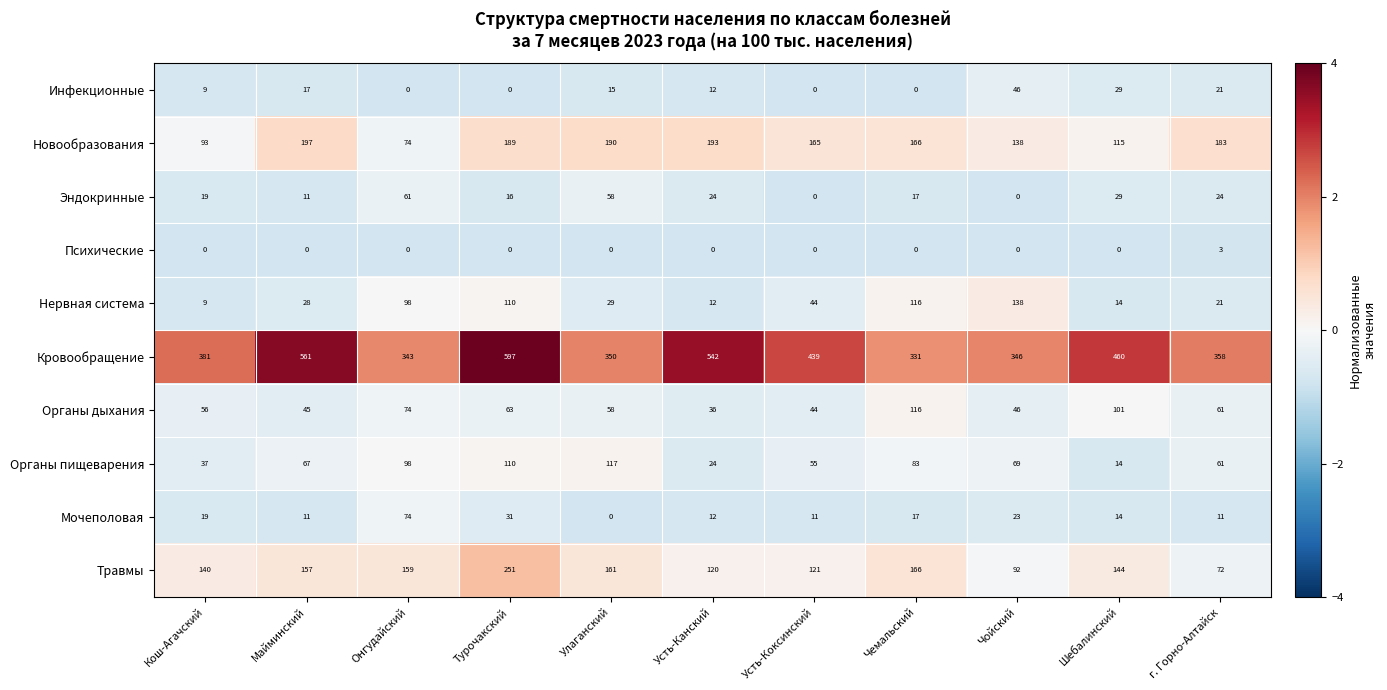

At which label does Органы дыхания first exceed 58?

Онгудайский